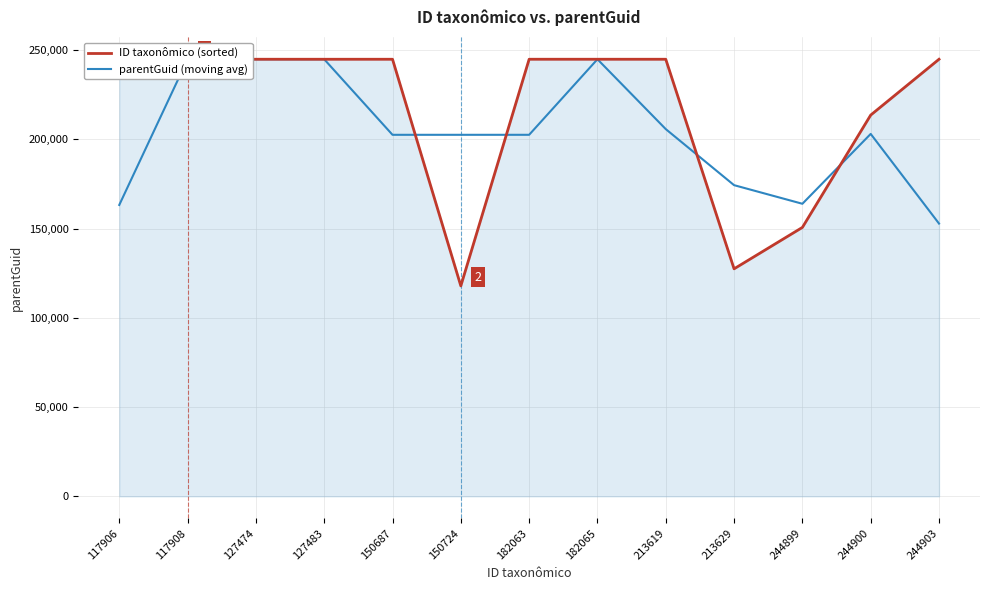

Does the chart have visible grid lines?

Yes